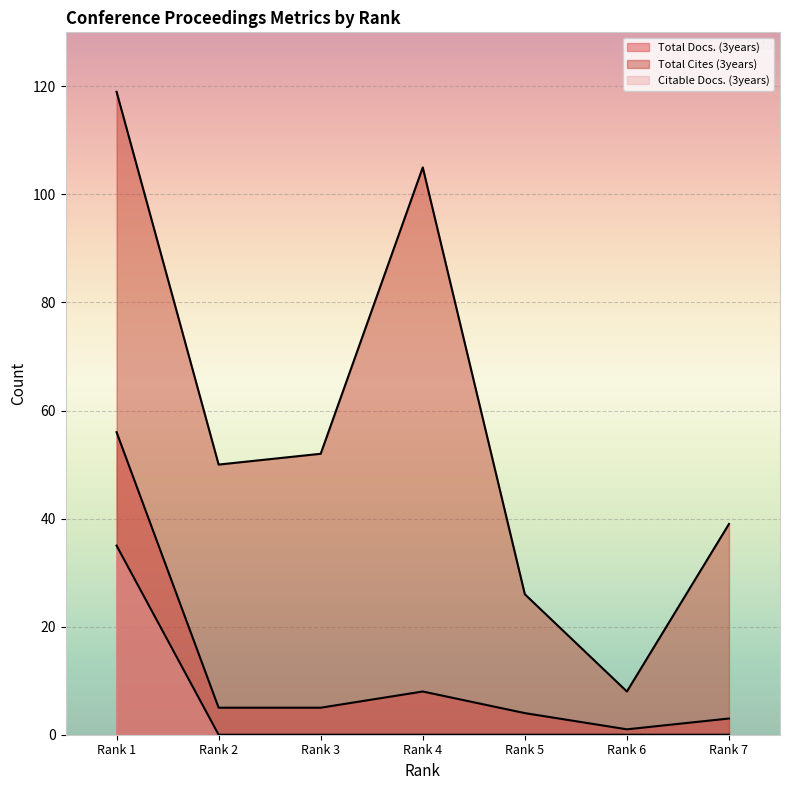

What value does the Total Cites (3years) series have at Rank 6?

8